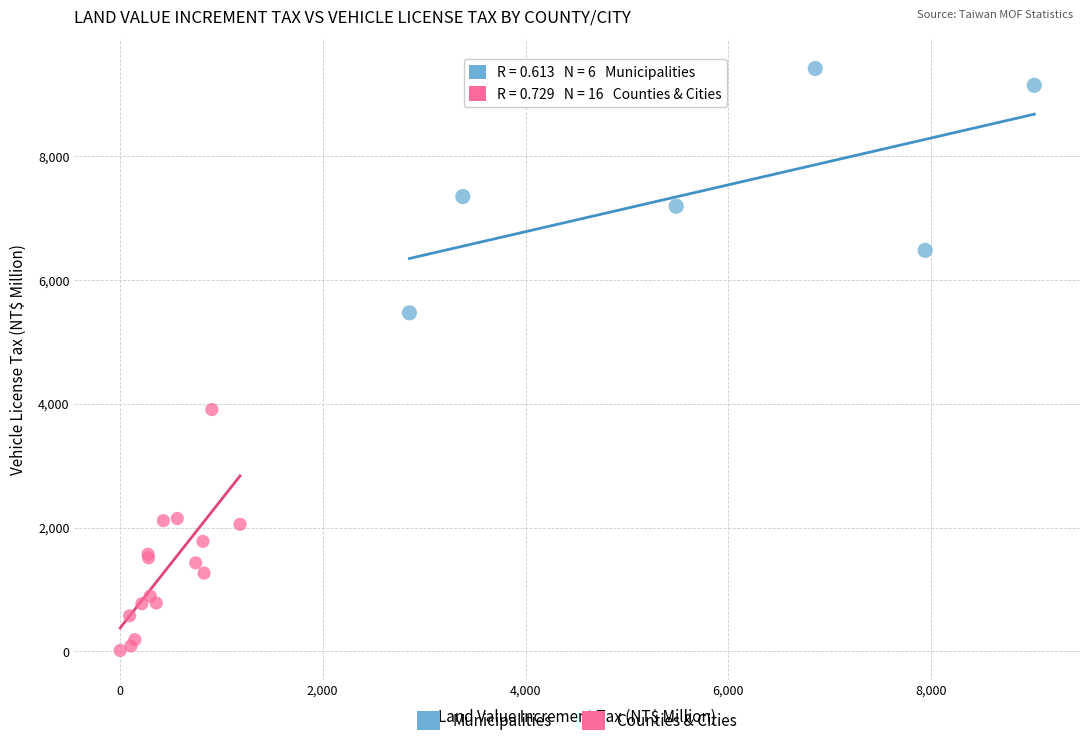

Which series reaches the maximum Y coordinate?

Municipalities